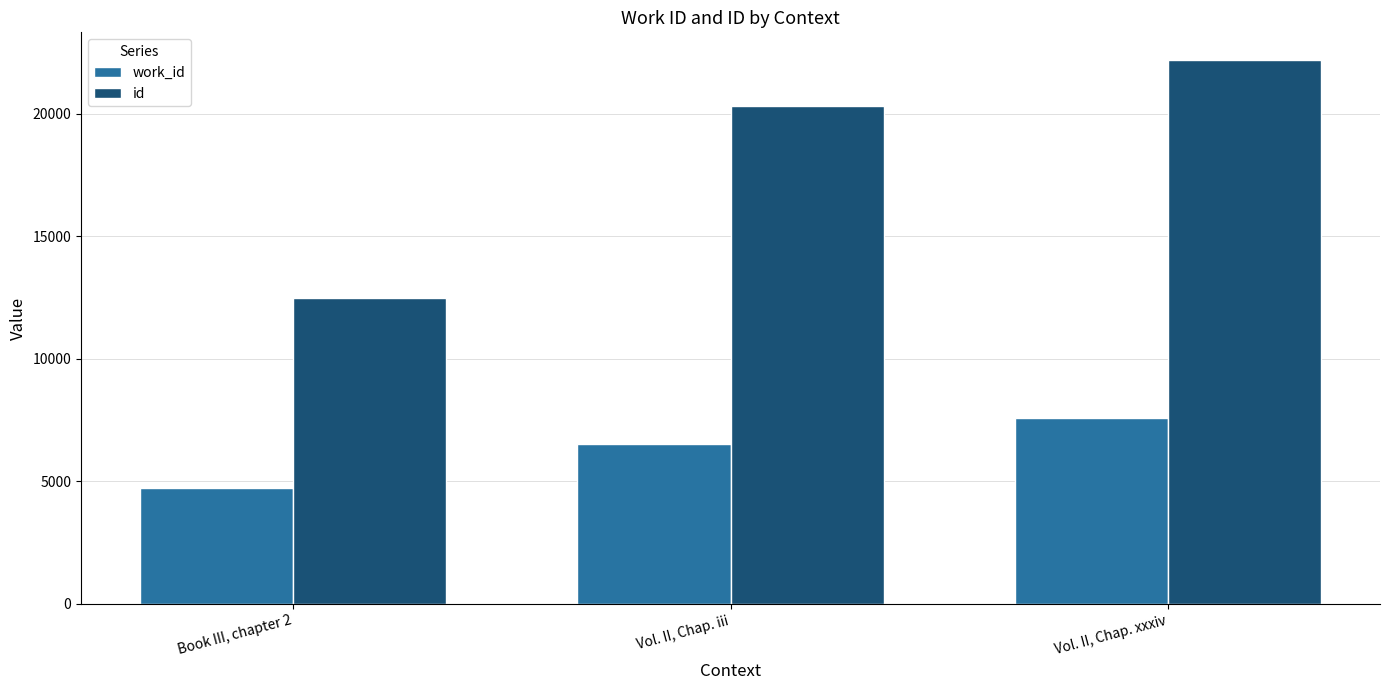

Reading left to right, transcribe all the data shown in this chart.

work_id: 4730	6506	7591
id: 12491	20328	22203